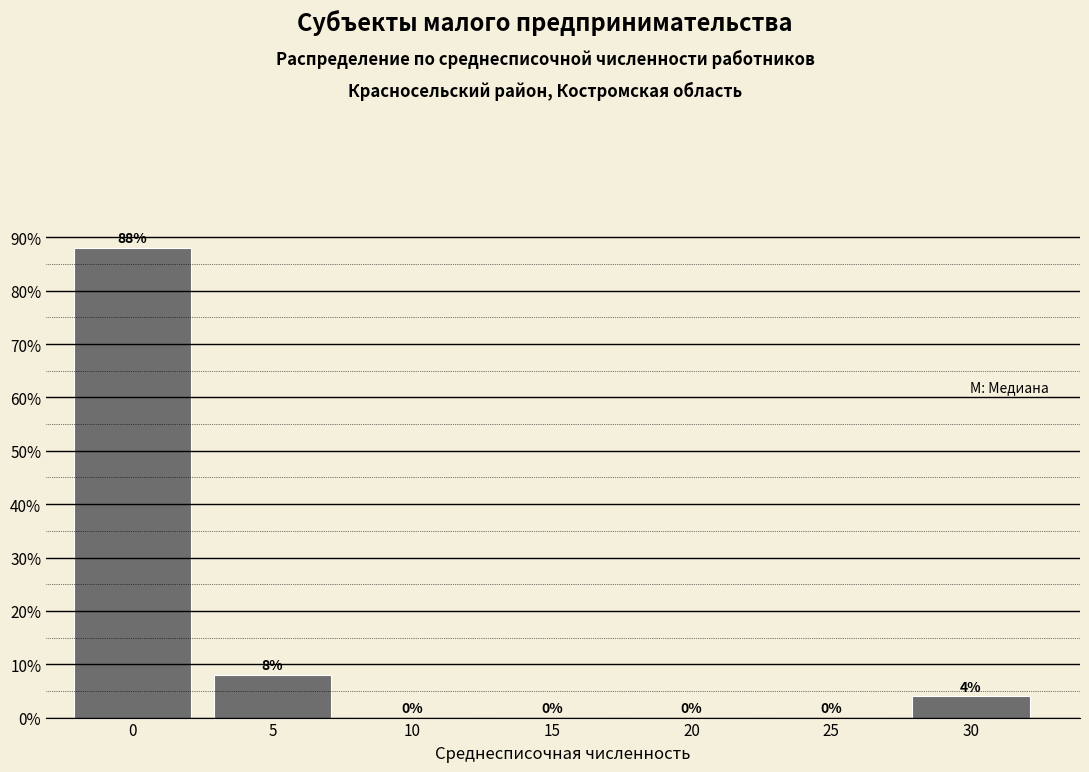

Reading right to left, what are all the values shown in this chart?

30=4	25=0	20=0	15=0	10=0	5=8	0=88